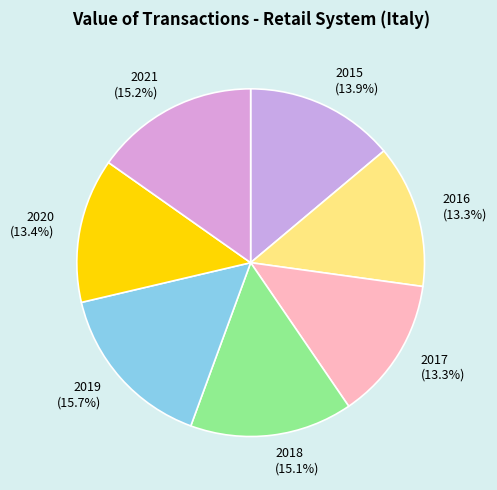

What is the ratio of the value at 2020 to the value at 2021?

0.9